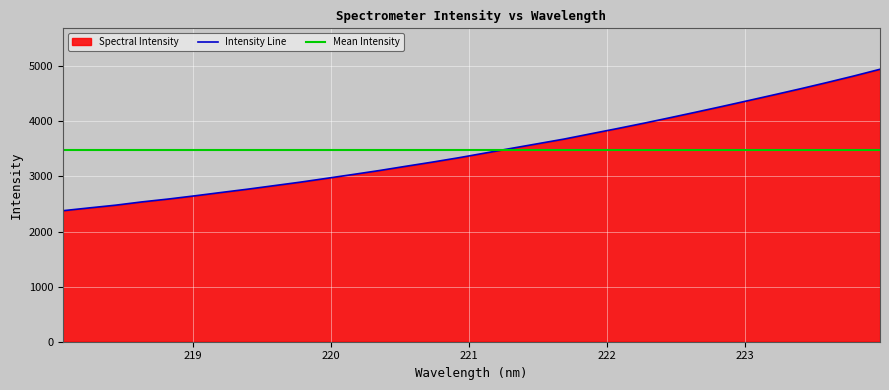

The value at 220.7354 is 3259.3. True or false?

True